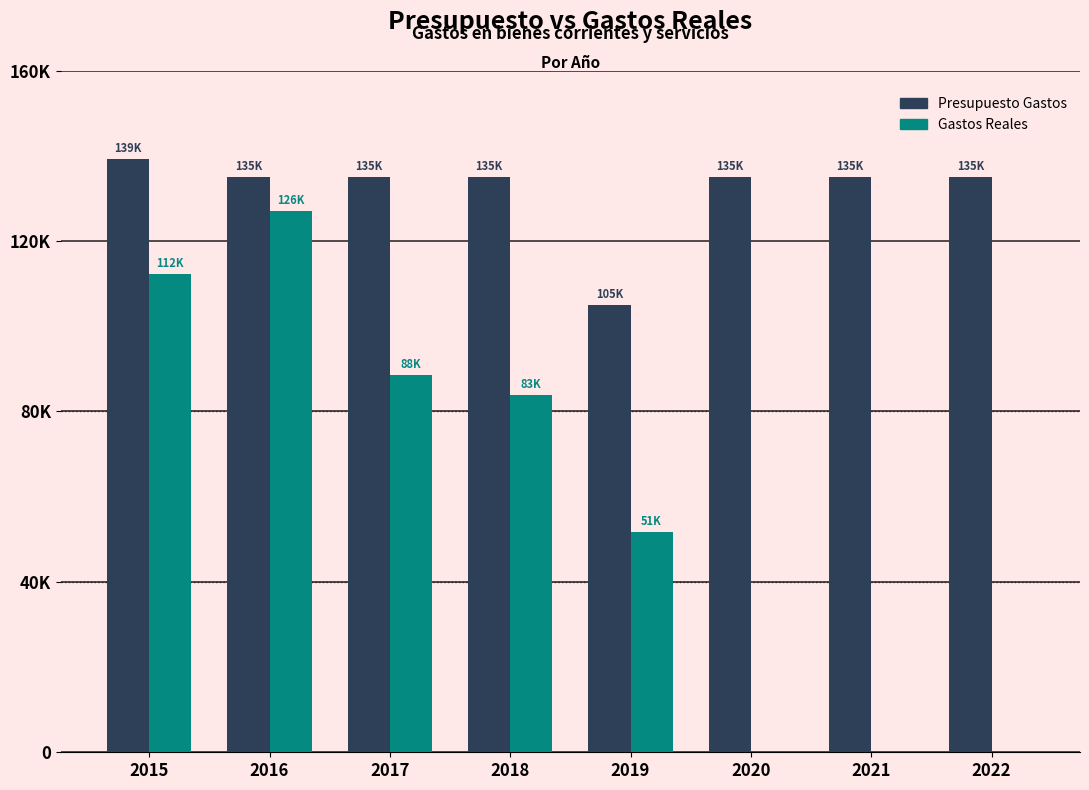

What are all the series names shown in the legend?

Presupuesto Gastos, Gastos Reales